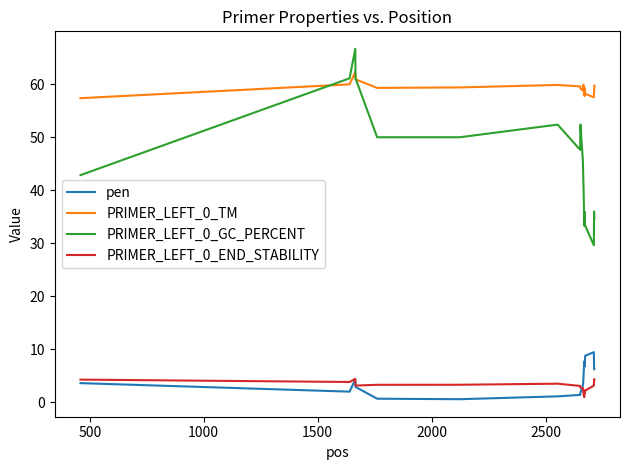

True or false: PRIMER_LEFT_0_END_STABILITY and PRIMER_LEFT_0_TM cross at least once.

False